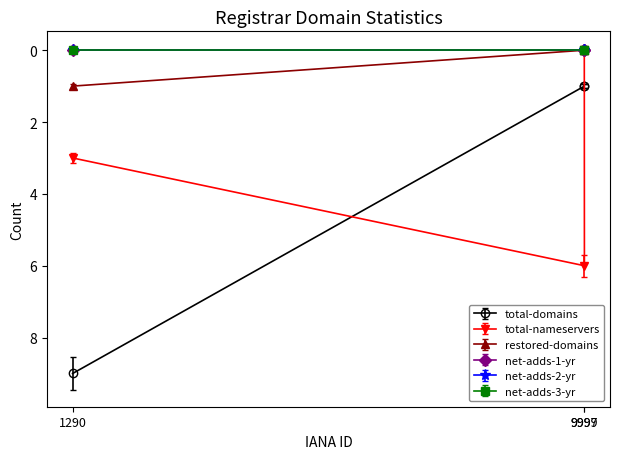

What is the maximum value for total-domains?

9